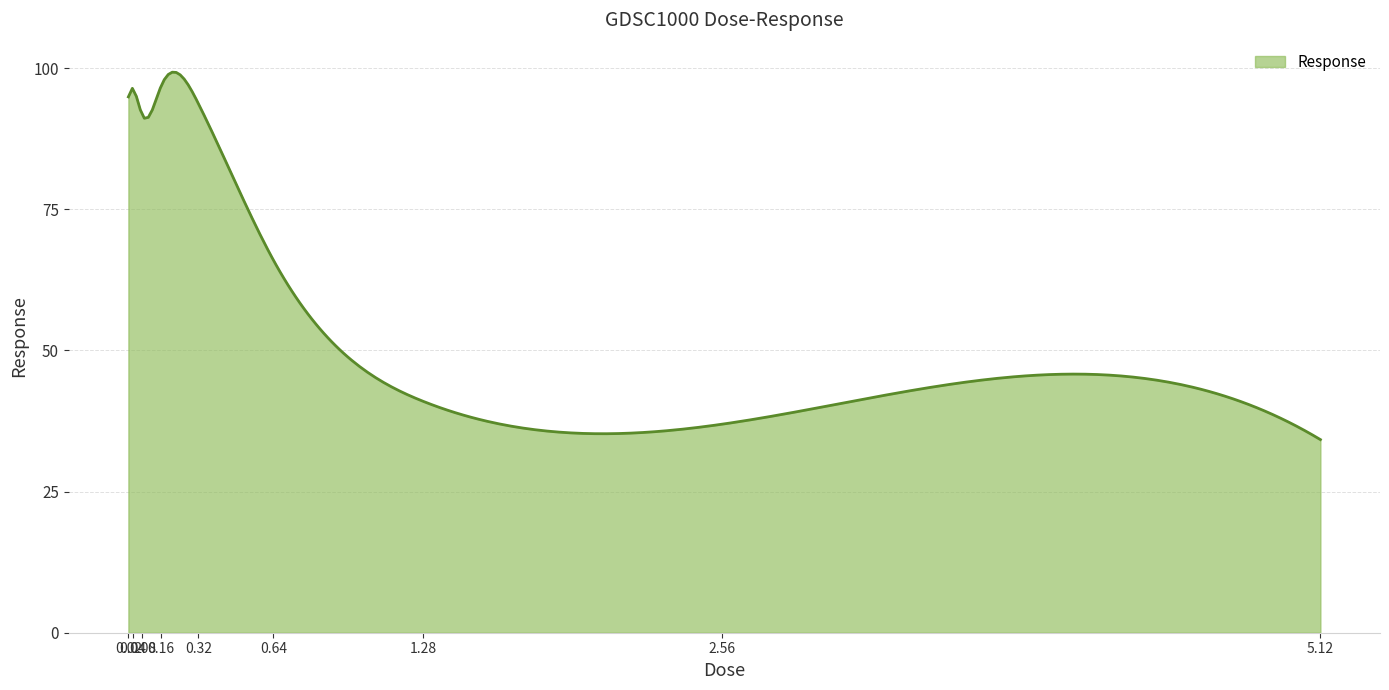

How many lines are shown in the chart?

1